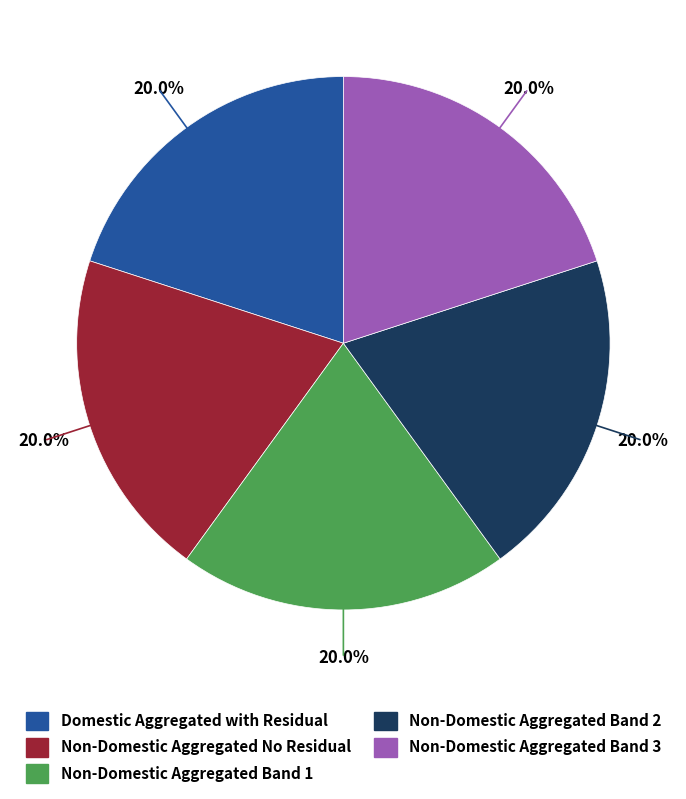

Does any single category account for the majority?

No